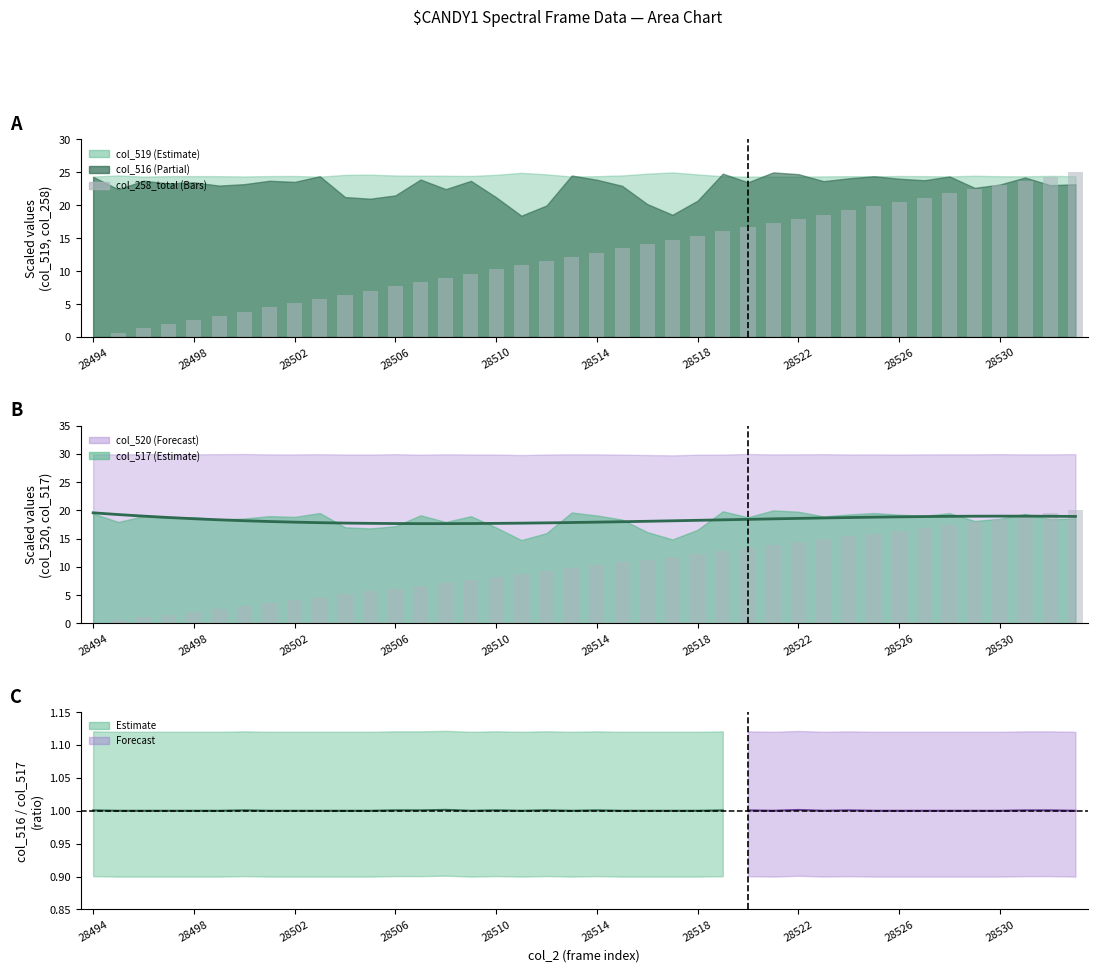

At which label does trend reach its peak?

28494